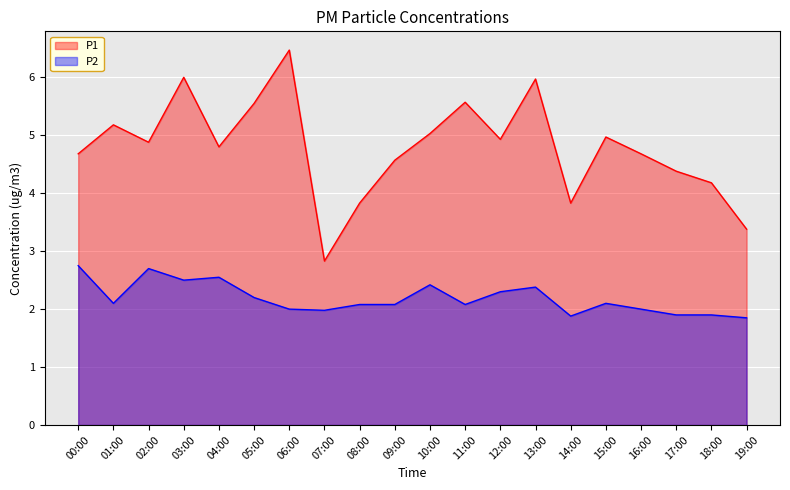

Is the value of P1 at 19:00 greater than the value of P2 at 06:00?

Yes